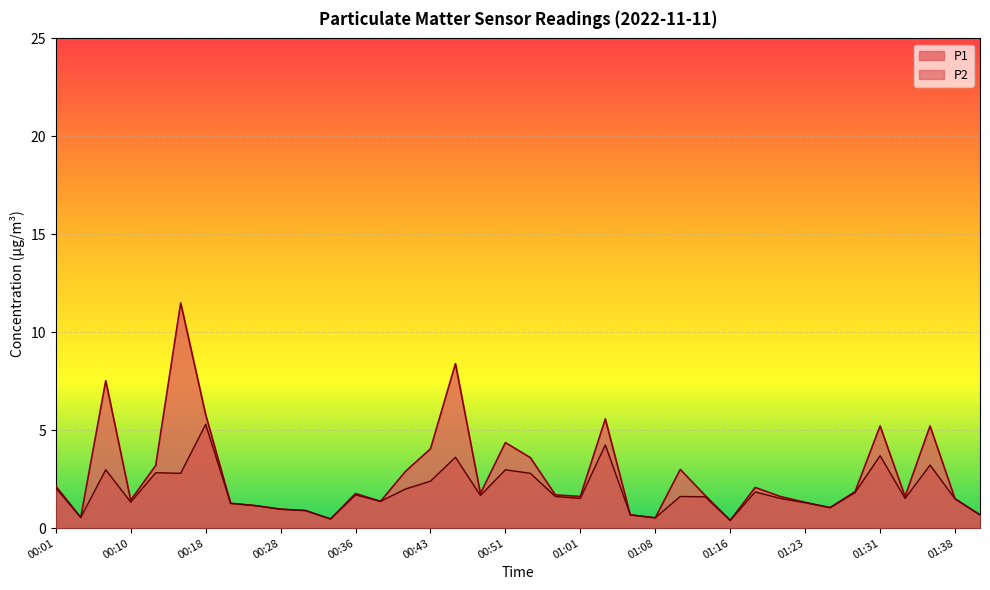

Reading right to left, list all the values displayed in this chart.

P1: 0.7	1.5	5.2	1.6	5.2	1.9	1.1	1.3	1.6	2.1	0.4	1.7	3.0	0.5	0.7	5.6	1.6	1.7	3.6	4.4	1.8	8.4	4.0	2.9	1.4	1.8	0.5	0.9	1.0	1.1	1.3	5.8	11.5	3.2	1.4	7.5	0.6	2.1
P2: 0.7	1.5	3.2	1.5	3.7	1.8	1.1	1.3	1.5	1.9	0.4	1.6	1.6	0.5	0.7	4.2	1.5	1.6	2.8	3.0	1.7	3.6	2.4	2.0	1.4	1.7	0.5	0.9	1.0	1.1	1.3	5.3	2.8	2.8	1.3	3.0	0.6	2.0